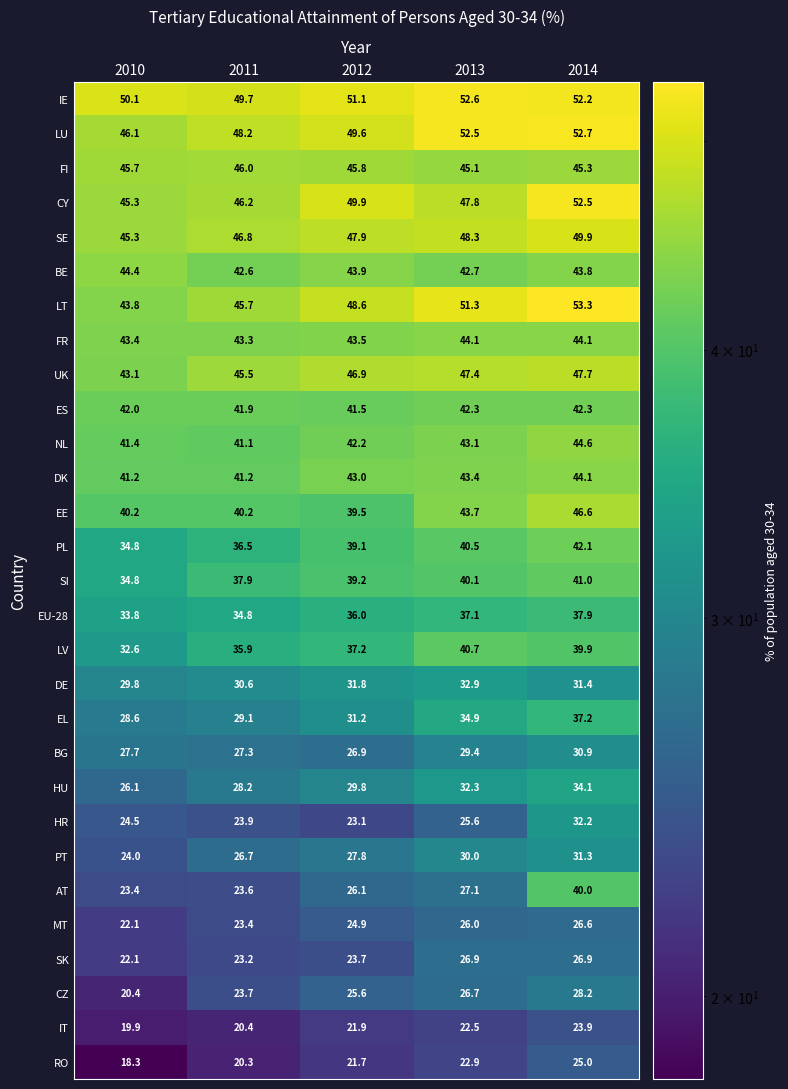

What is the greatest value displayed?

53.3